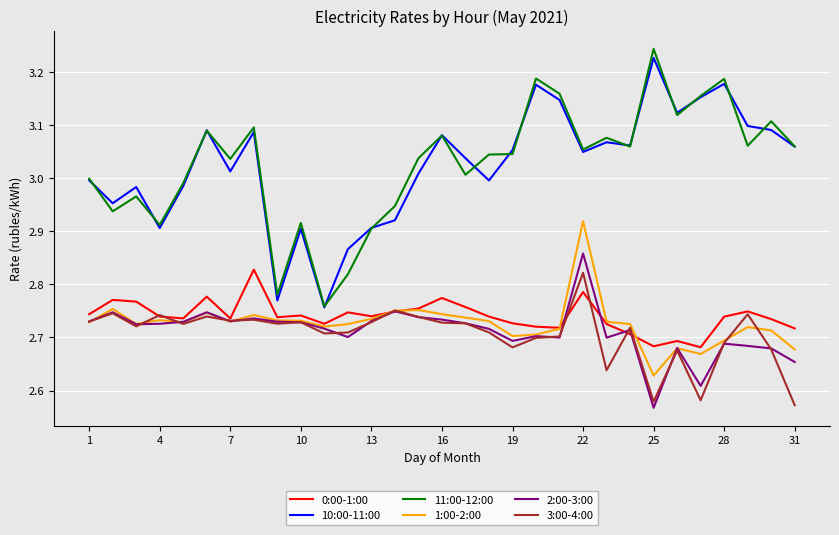

How many 1:00-2:00 values are between 2 and 3?

31